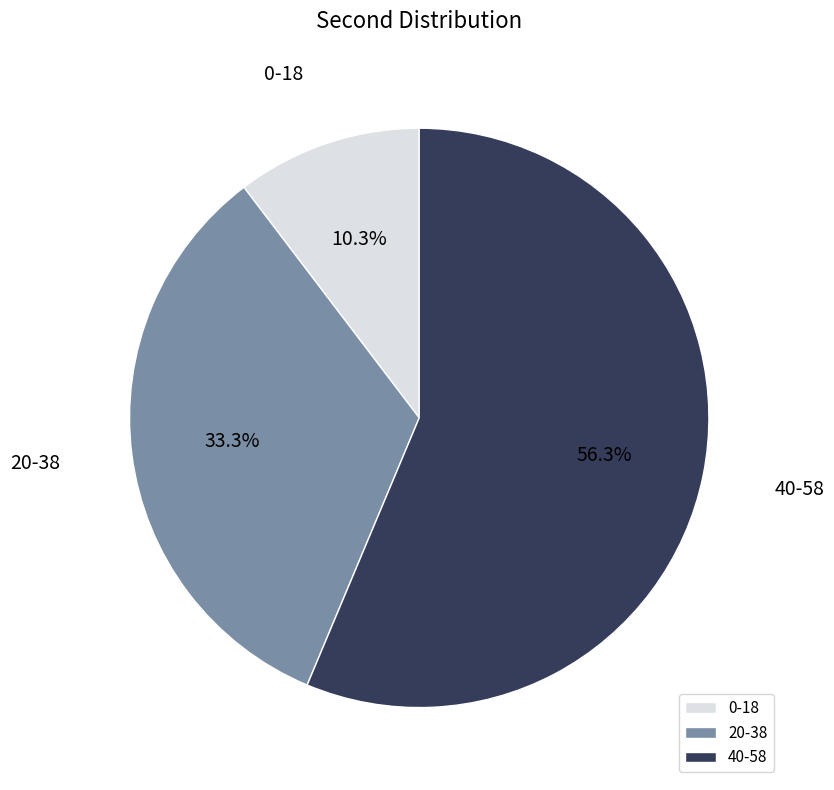

What is the smallest slice in the pie chart?

0-18